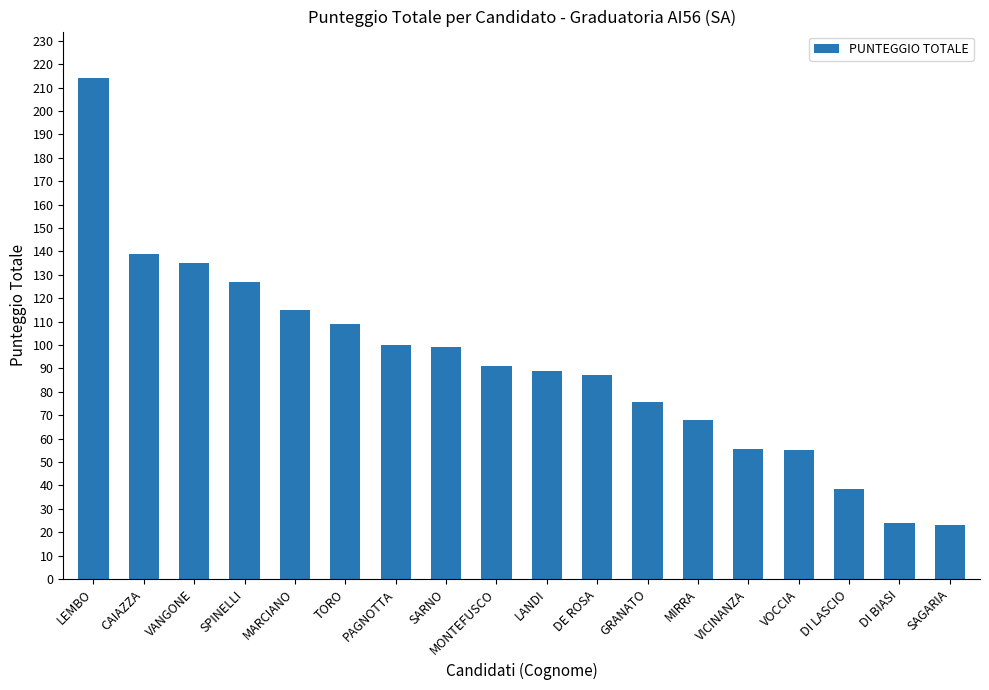

How many data points are less than 91?

9